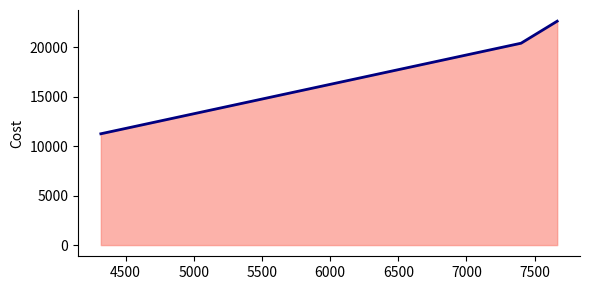

What is the maximum value shown in the chart?

22640